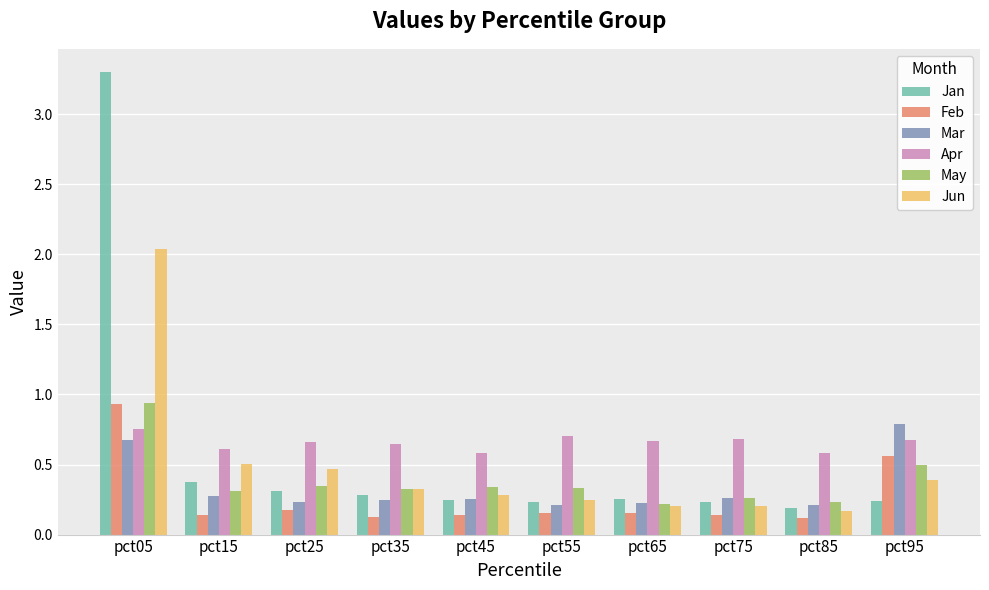

What is the sum of the Mar values at pct85 and pct95?

1.0